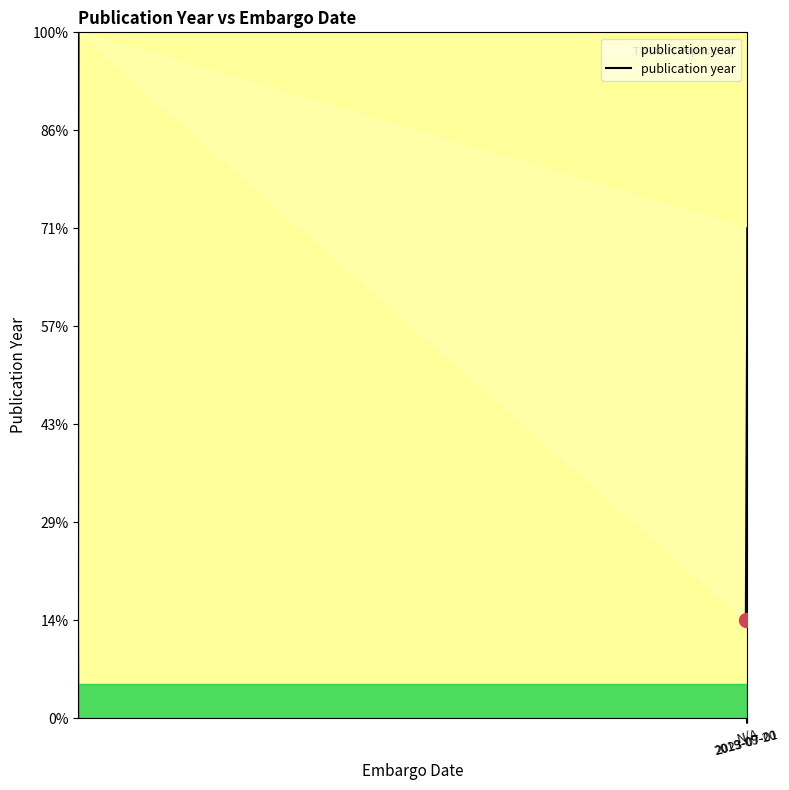

What is the label of the 1st point from the right?

N/A